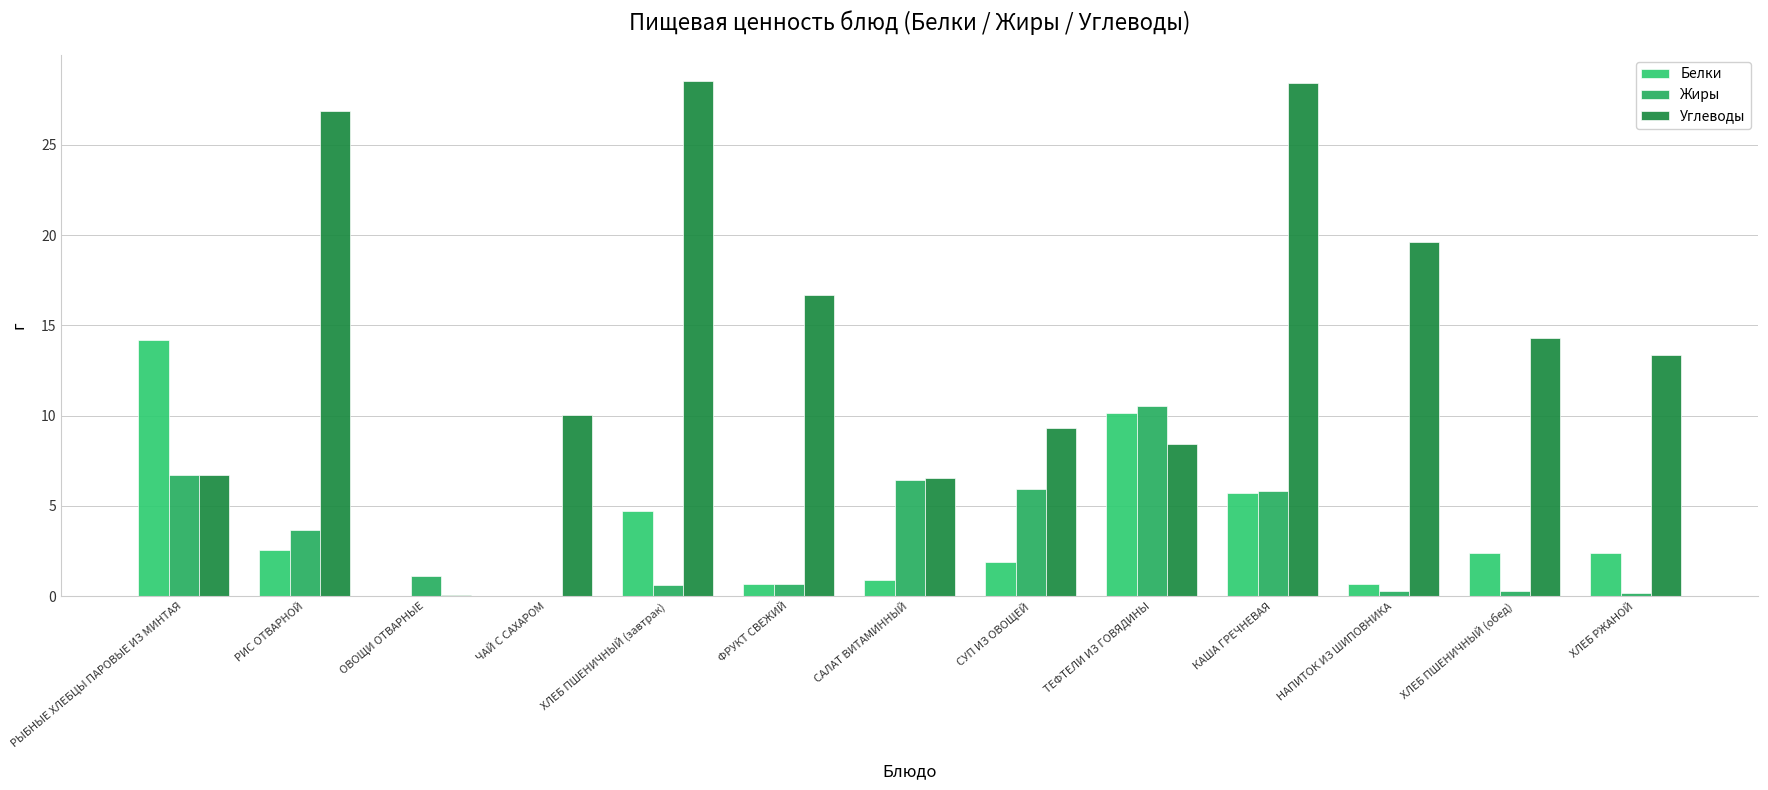

At which category is the sum across all series the highest?

КАША ГРЕЧНЕВАЯ